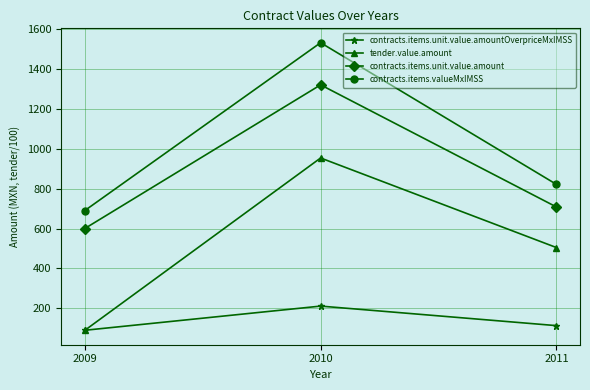

How many lines are shown in the chart?

4